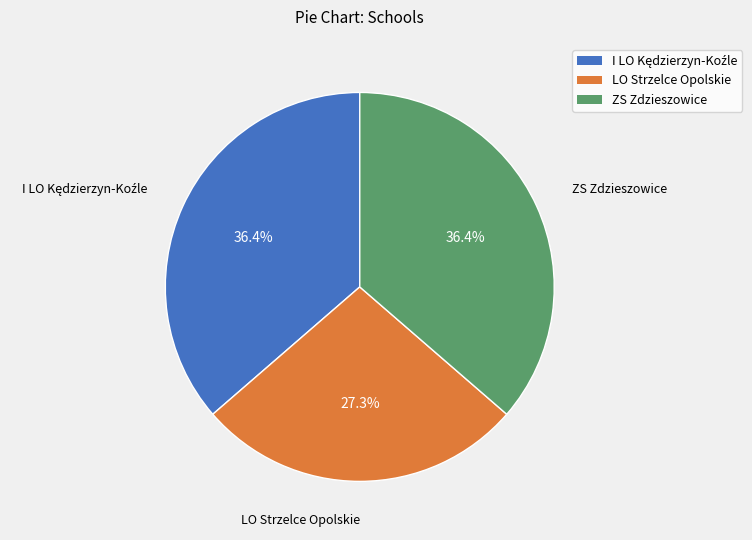

To the nearest percent, what portion does ZS Zdzieszowice represent?

36%